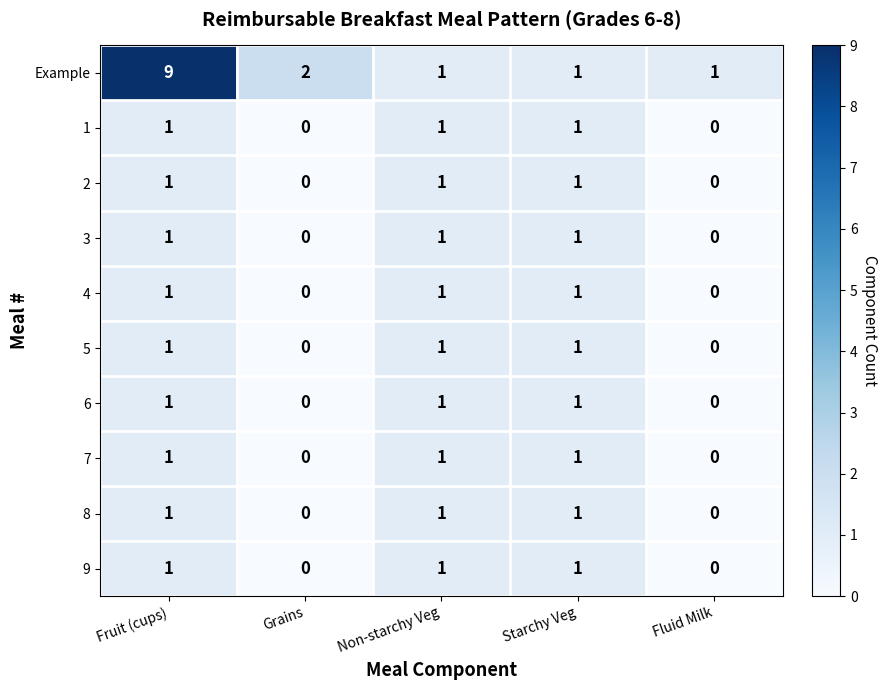

How many 5 values are between 0 and 1?

5